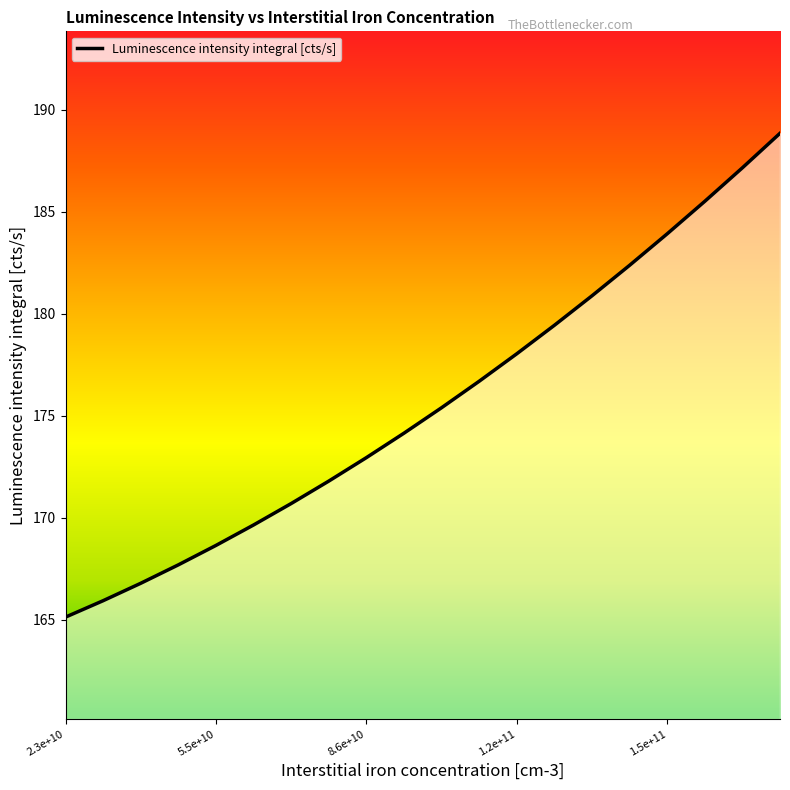

What is the greatest value displayed?

188.9